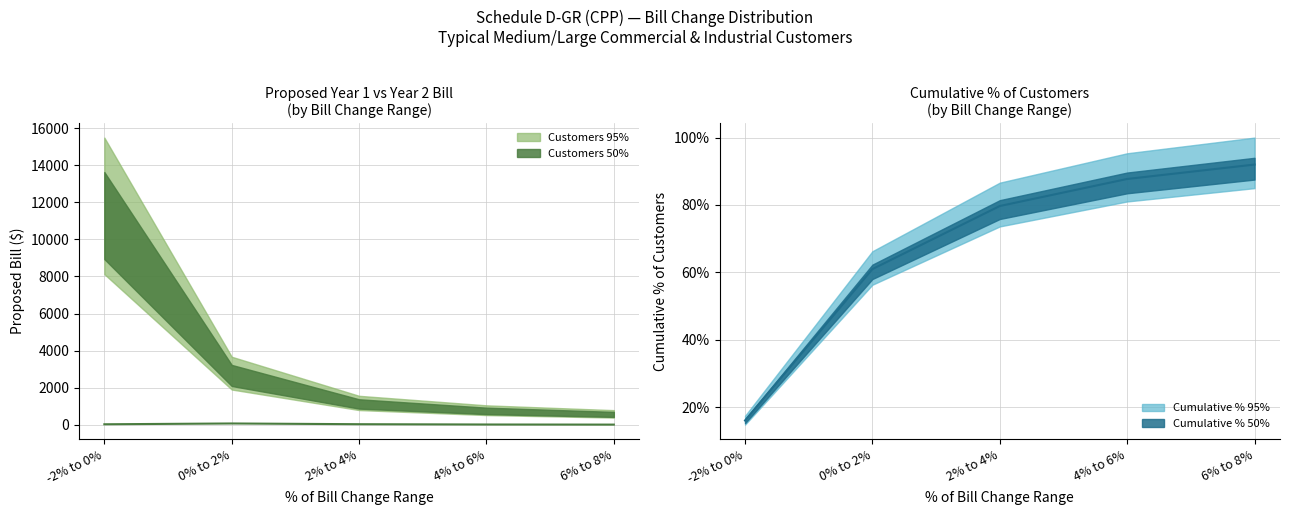

Which series has the widest spread of values?

Number of Customers (50%)